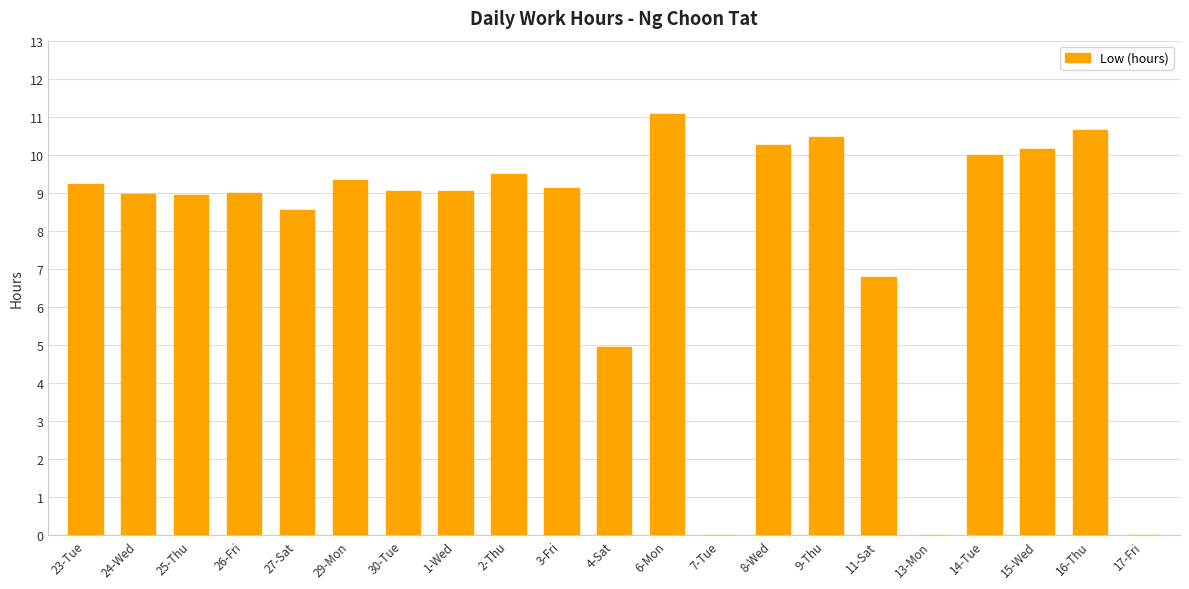

Where does the data first go above 9?

23-Tue